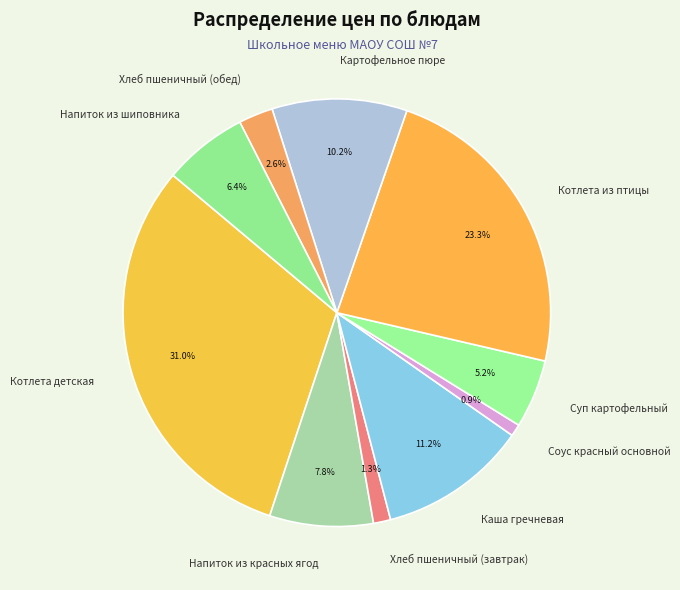

True or false: Картофельное пюре accounts for 1% of the total.

False